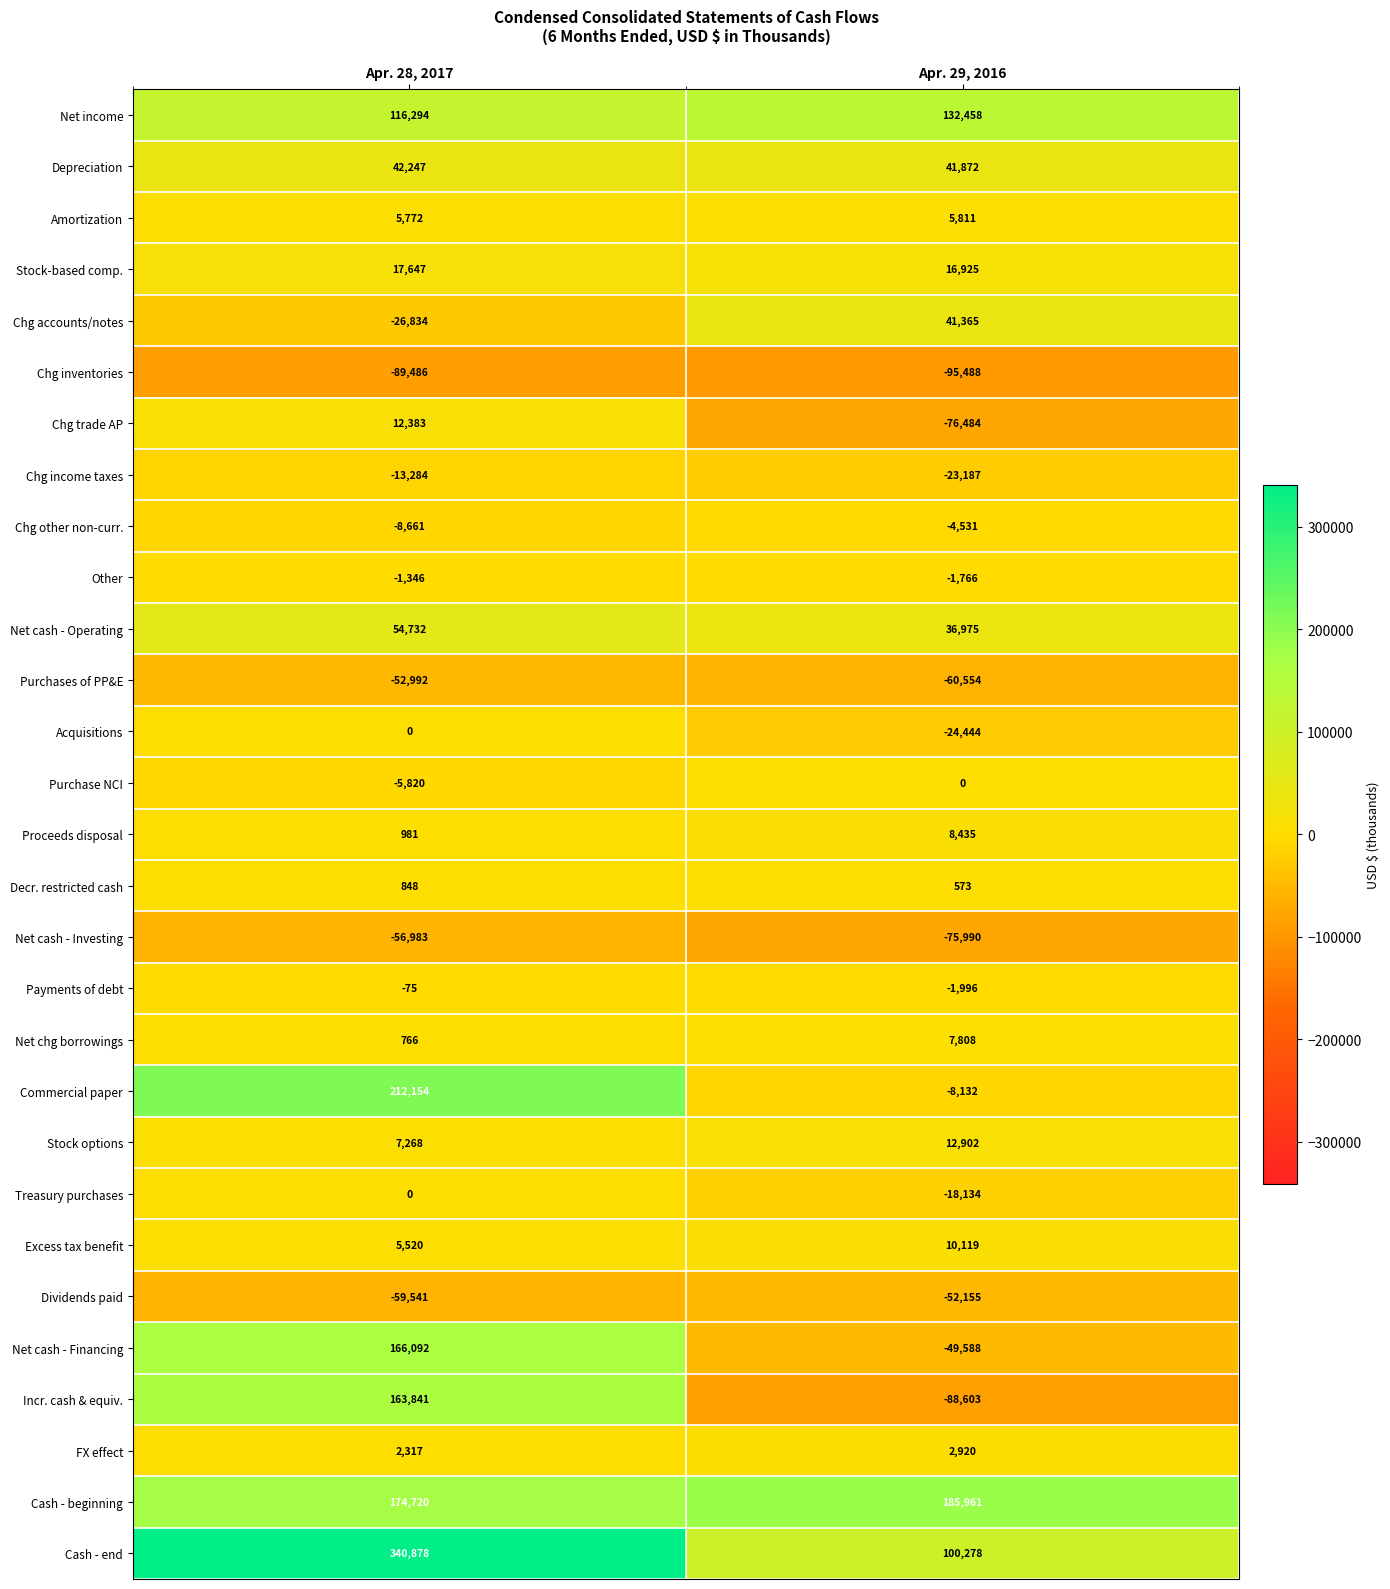

At which label is Excess tax benefit closest to 7819?

Apr. 28, 2017